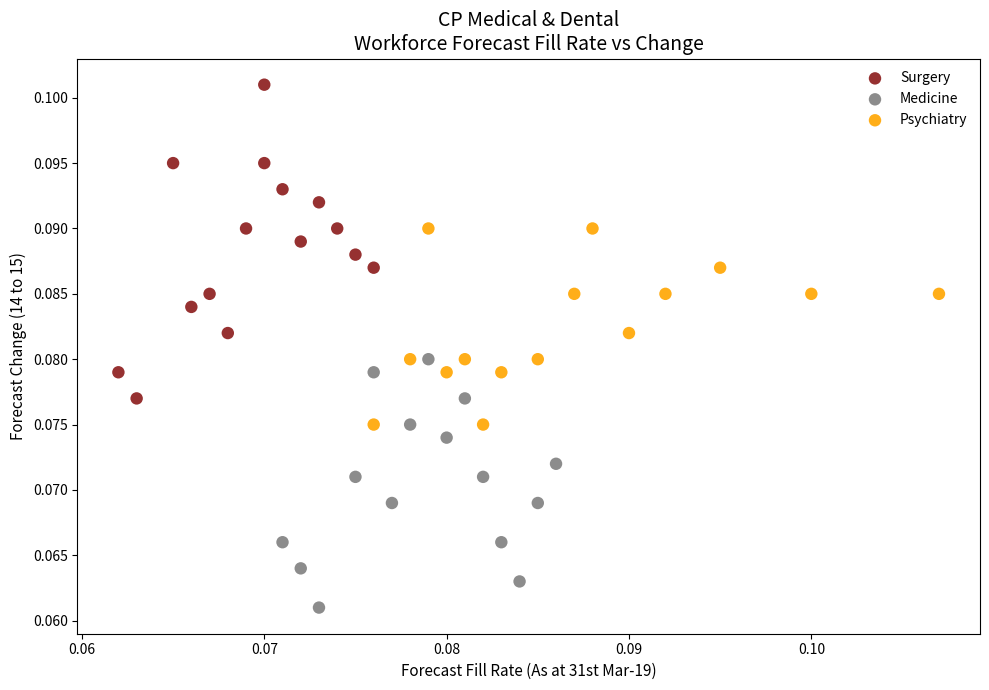

Which series has the largest Y range (max minus min)?

Surgery